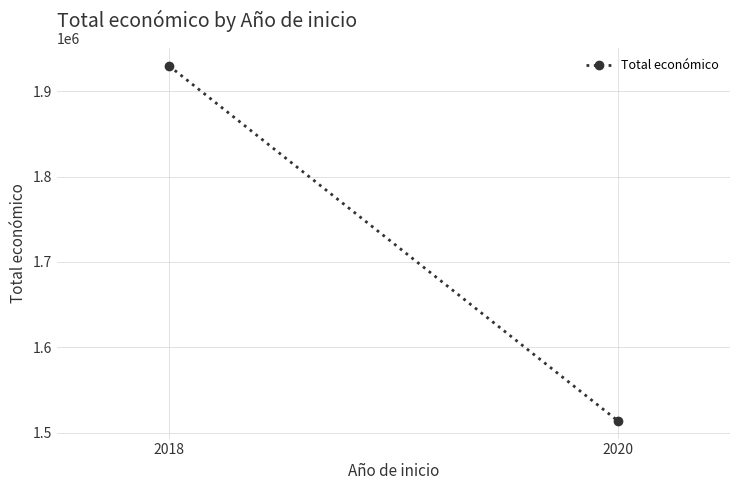

What is the sum of all values?

3443426.7